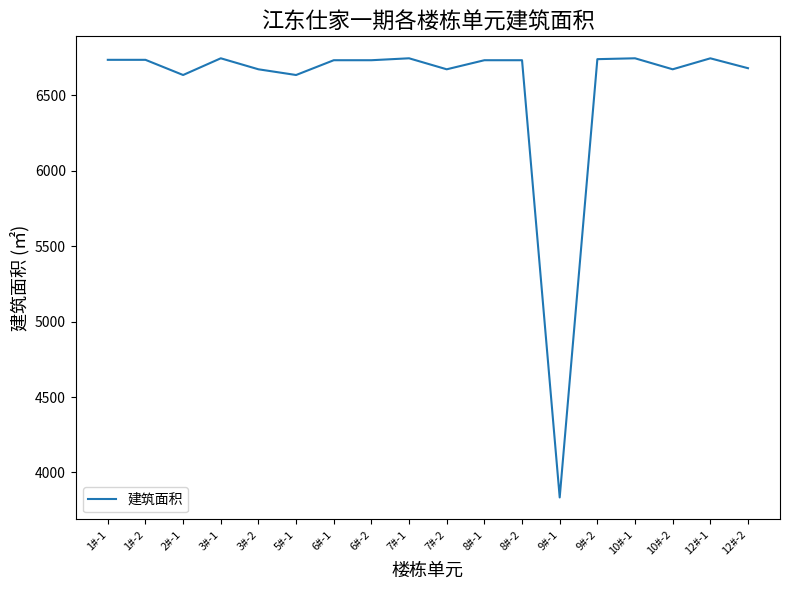

What is the difference between the maximum and minimum values?

2911.7